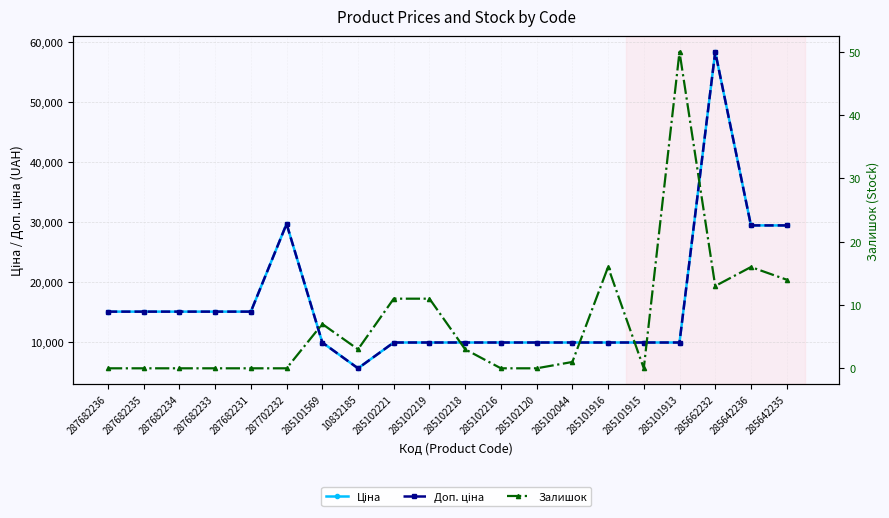

What is the approximate value of Ціна at 285102044?

9975.0